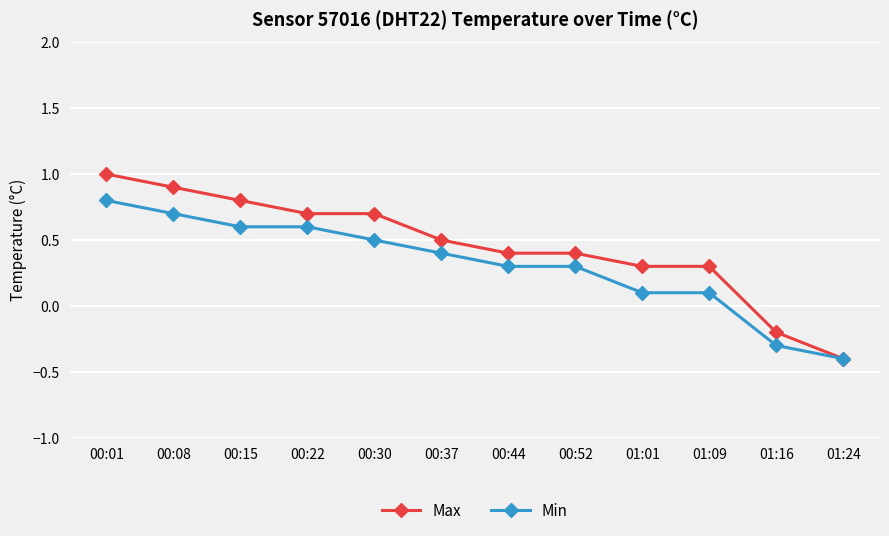

What is the minimum value for Min?

-0.4